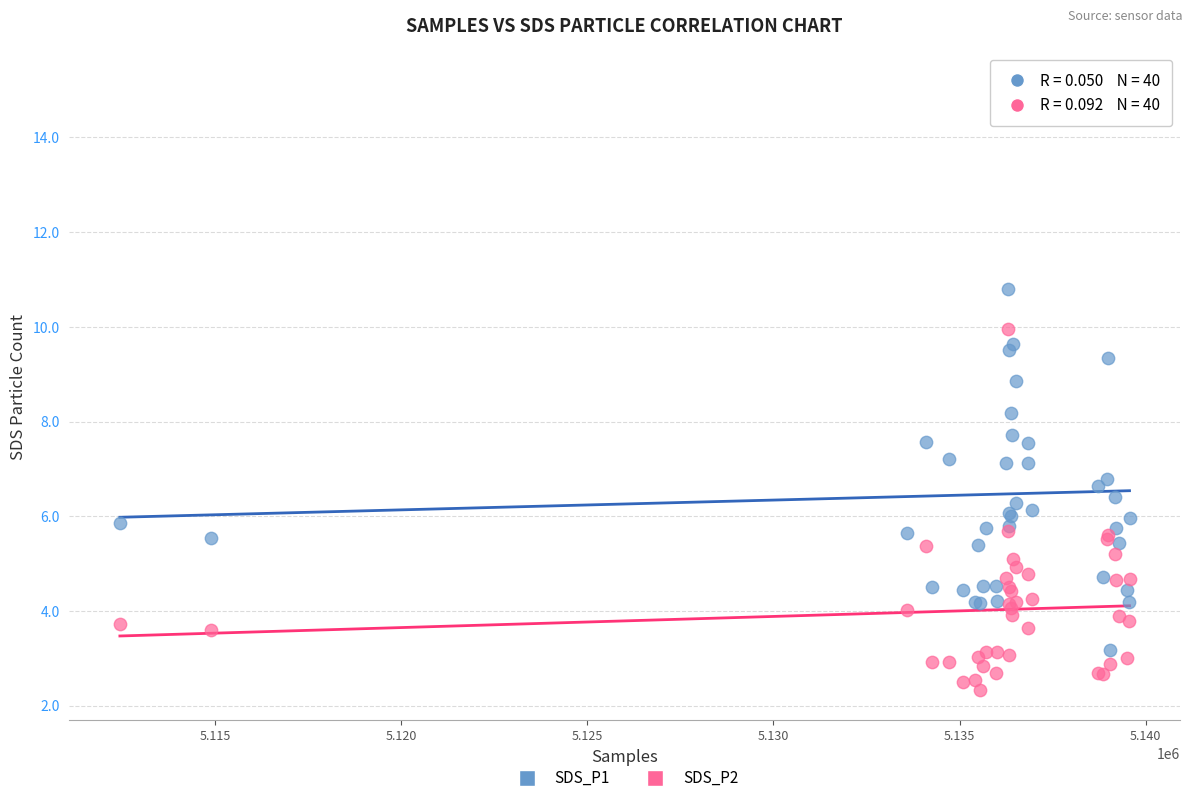

Which series contains the lowest Y value?

SDS_P2